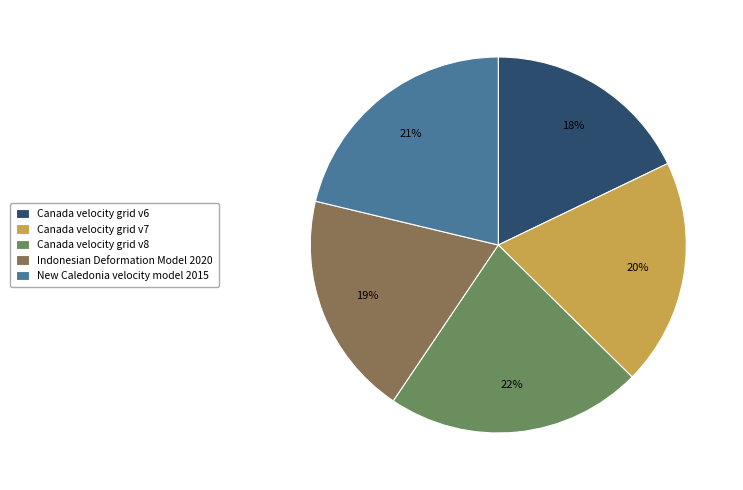

How many slices are in this pie chart?

5